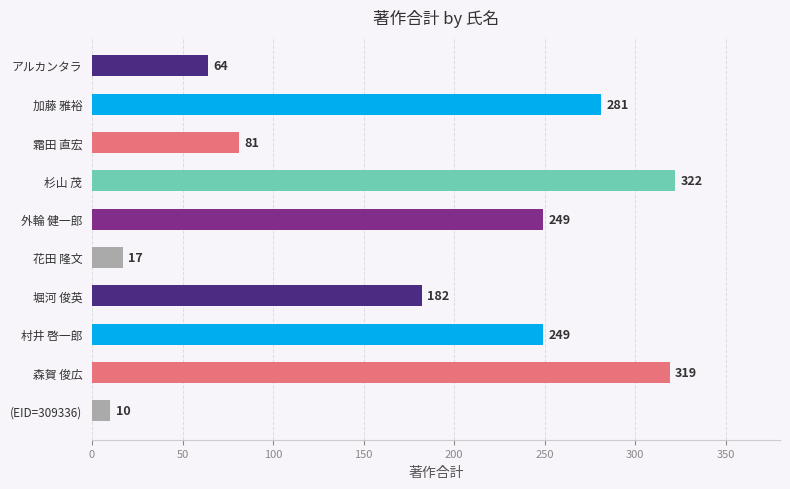

At which category does the chart reach its peak across all series?

杉山 茂